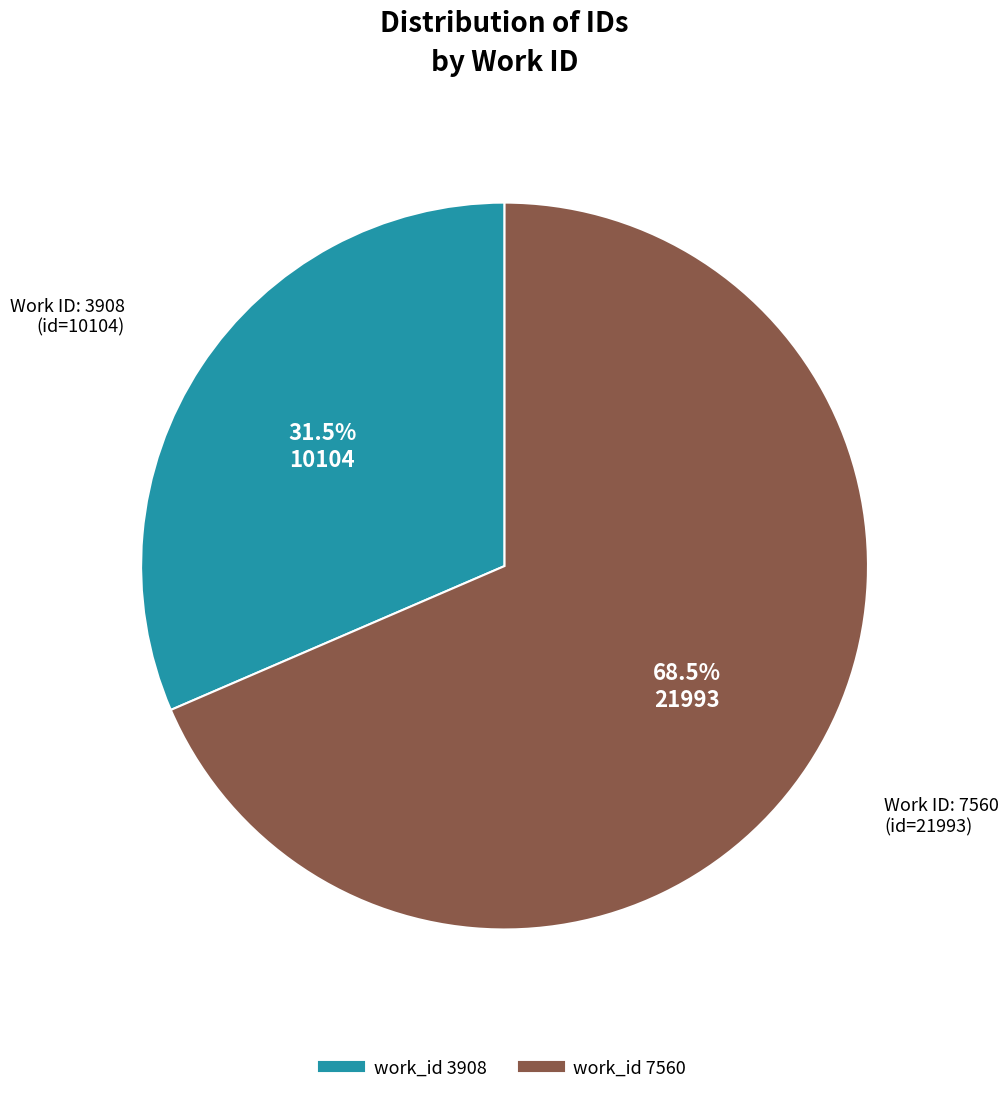

Is there any slice that represents more than half of the pie?

Yes